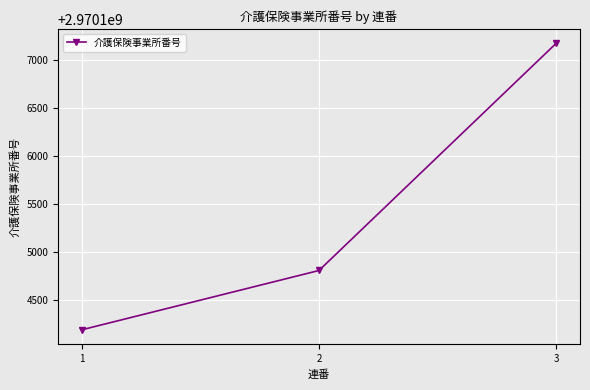

Rank the categories by value from lowest to highest.

1, 2, 3